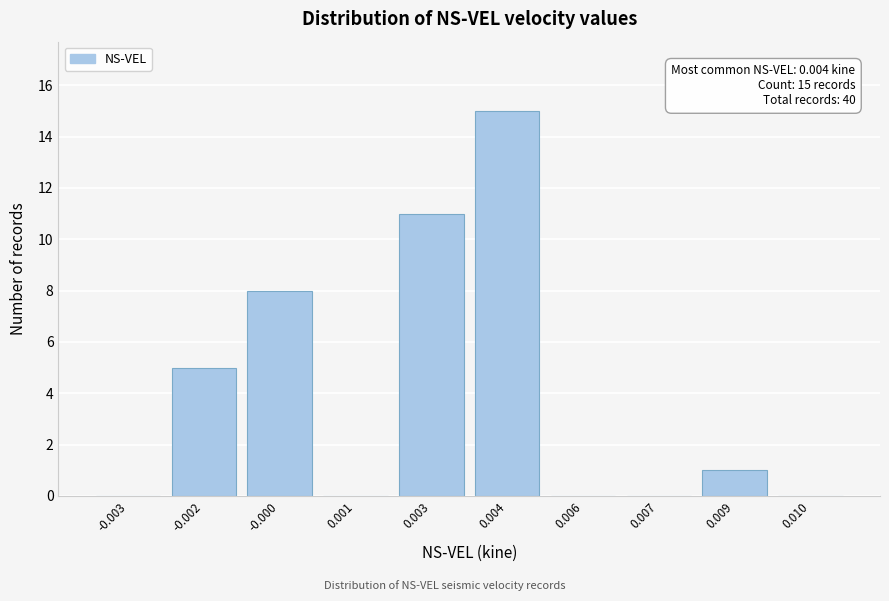

Reading left to right, list all the values displayed in this chart.

-0.003=0	-0.002=5	-0.000=8	0.001=0	0.003=11	0.004=15	0.006=0	0.007=0	0.009=1	0.010=0